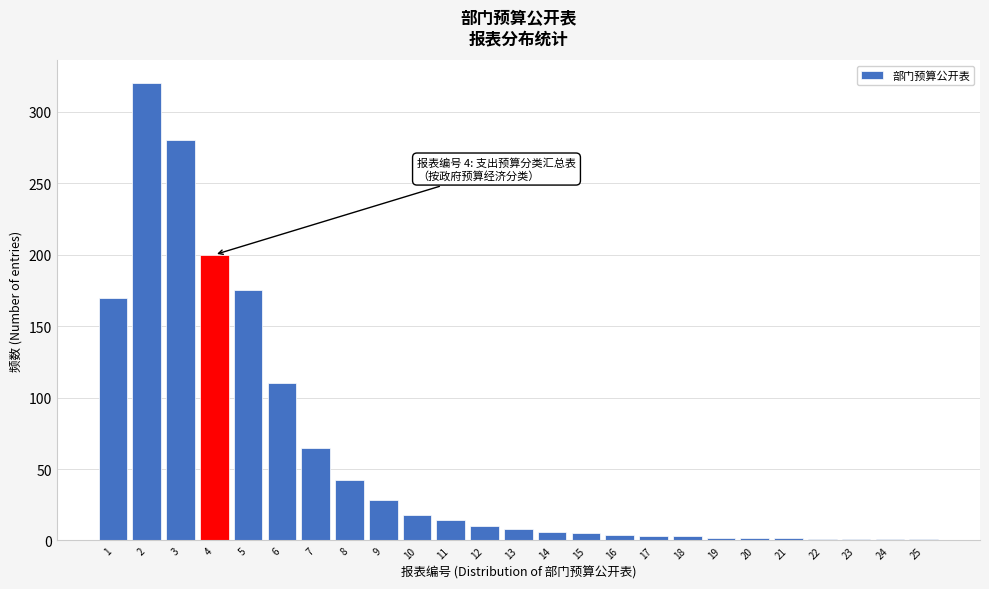

The chart shows a value of 8 at 9. True or false?

False